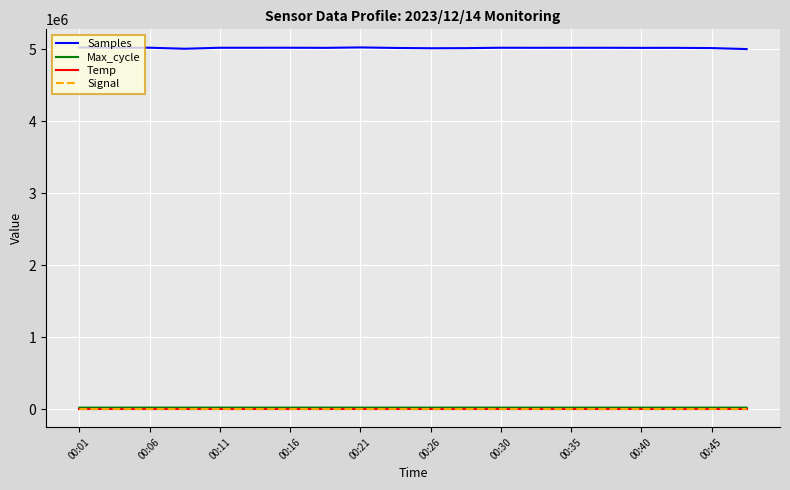

Which series has the largest range (max minus min)?

Samples